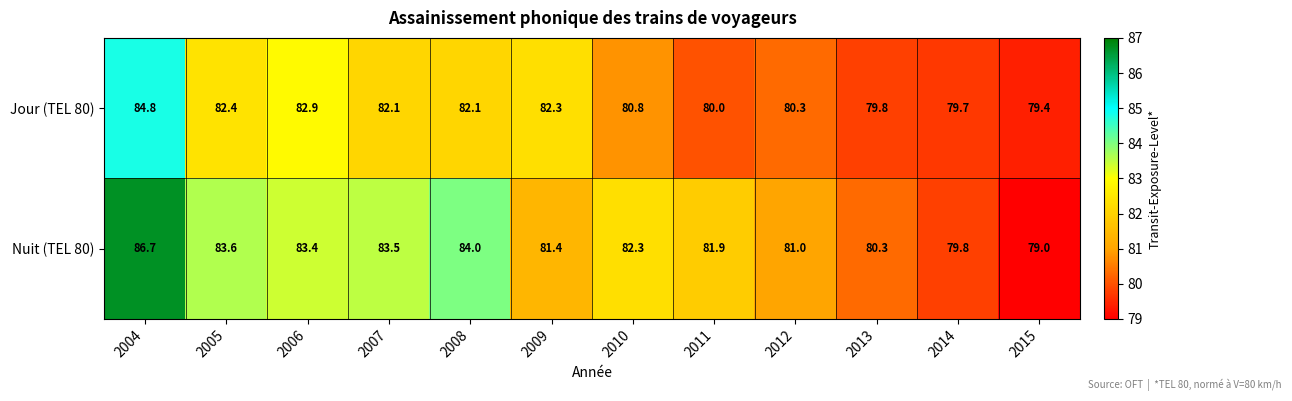

The value of Jour (TEL 80) at 2008 is 82.1. True or false?

True